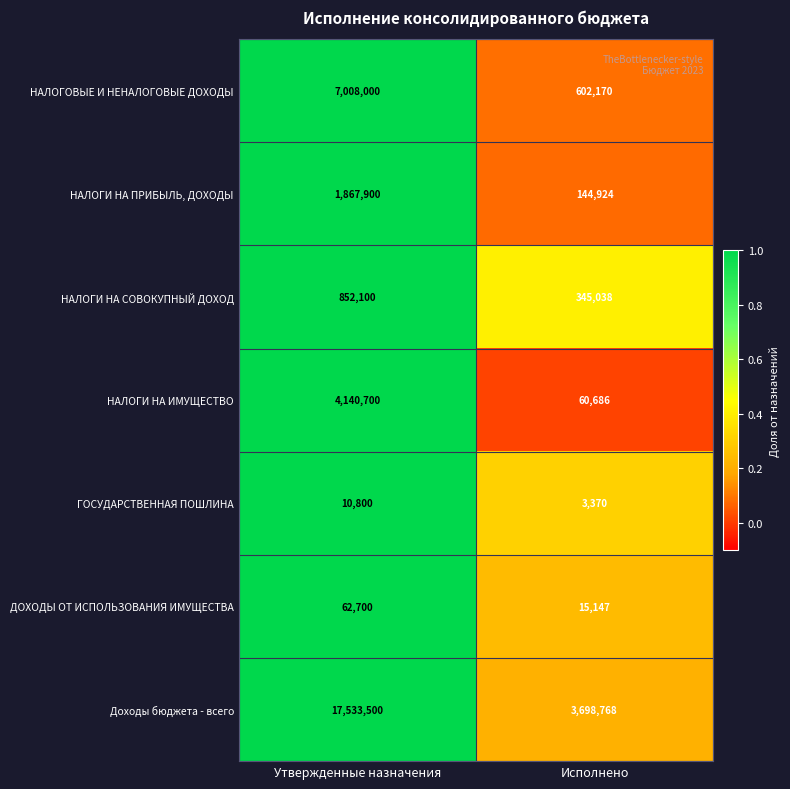

Reading left to right, what are all the values shown in this chart?

НАЛОГОВЫЕ И НЕНАЛОГОВЫЕ ДОХОДЫ: 7008000	602170
НАЛОГИ НА ПРИБЫЛЬ, ДОХОДЫ: 1867900	144924
НАЛОГИ НА СОВОКУПНЫЙ ДОХОД: 852100	345038
НАЛОГИ НА ИМУЩЕСТВО: 4140700	60686
ГОСУДАРСТВЕННАЯ ПОШЛИНА: 10800	3370
ДОХОДЫ ОТ ИСПОЛЬЗОВАНИЯ ИМУЩЕСТВА: 62700	15147
Доходы бюджета - всего: 17533500	3698768